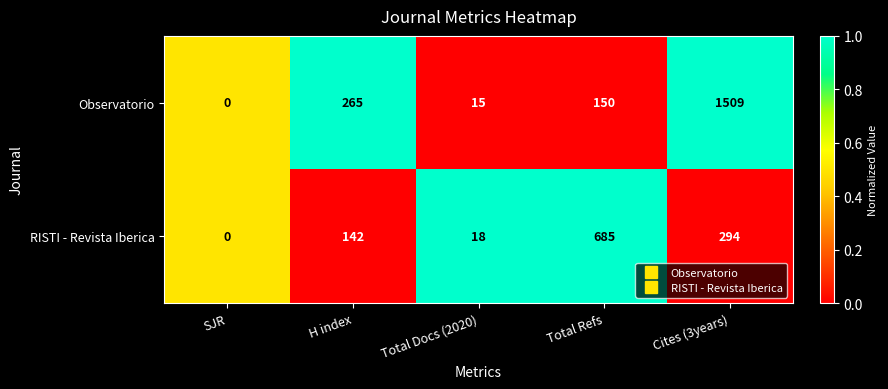

Which label corresponds to the smallest value in the chart?

SJR